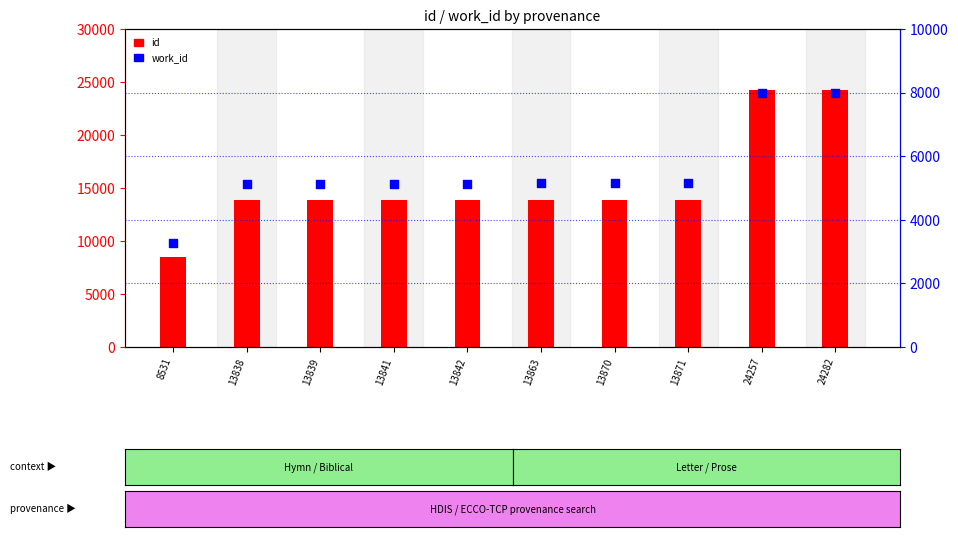

Which series reaches the maximum Y coordinate?

id